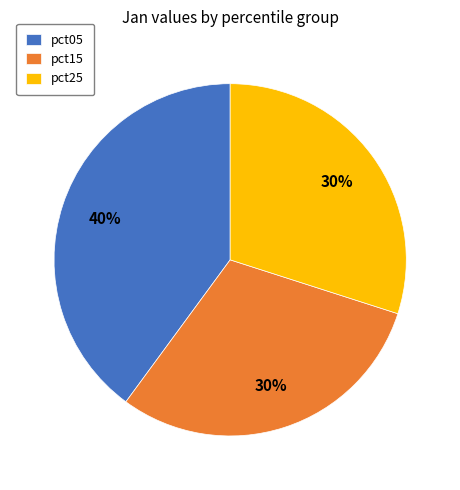

Is it true that pct25 is 24% of the pie?

False